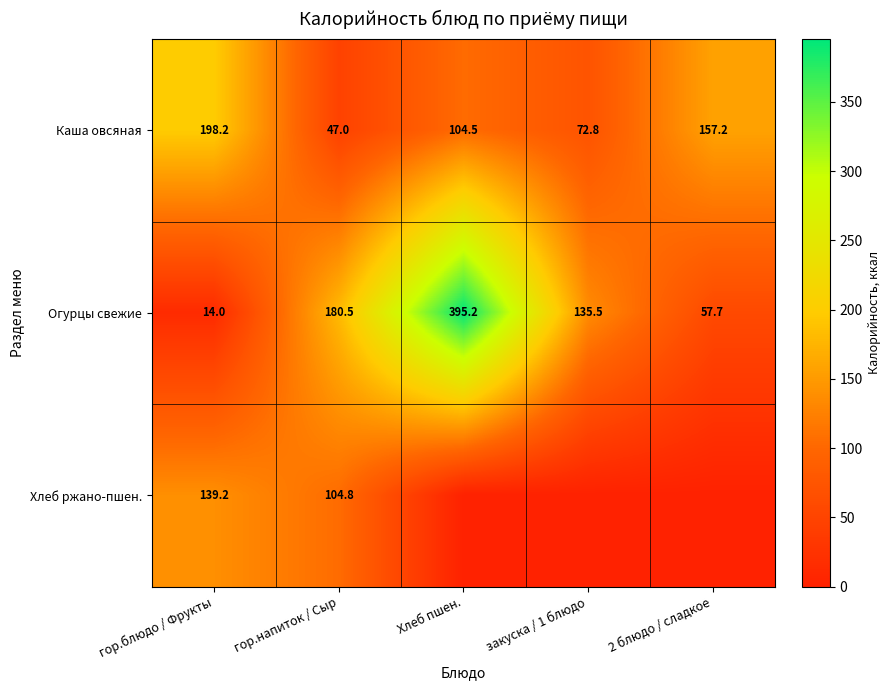

The Хлеб ржано-пшен. series shows 104.8 at гор.напиток / Сыр. True or false?

True